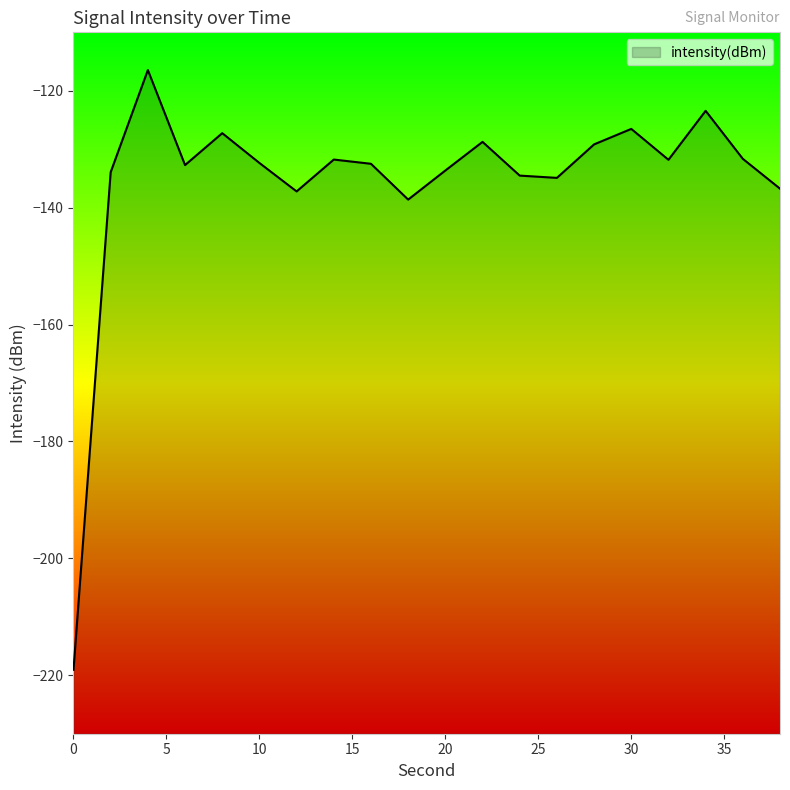

What is the maximum value shown in the chart?

-116.5